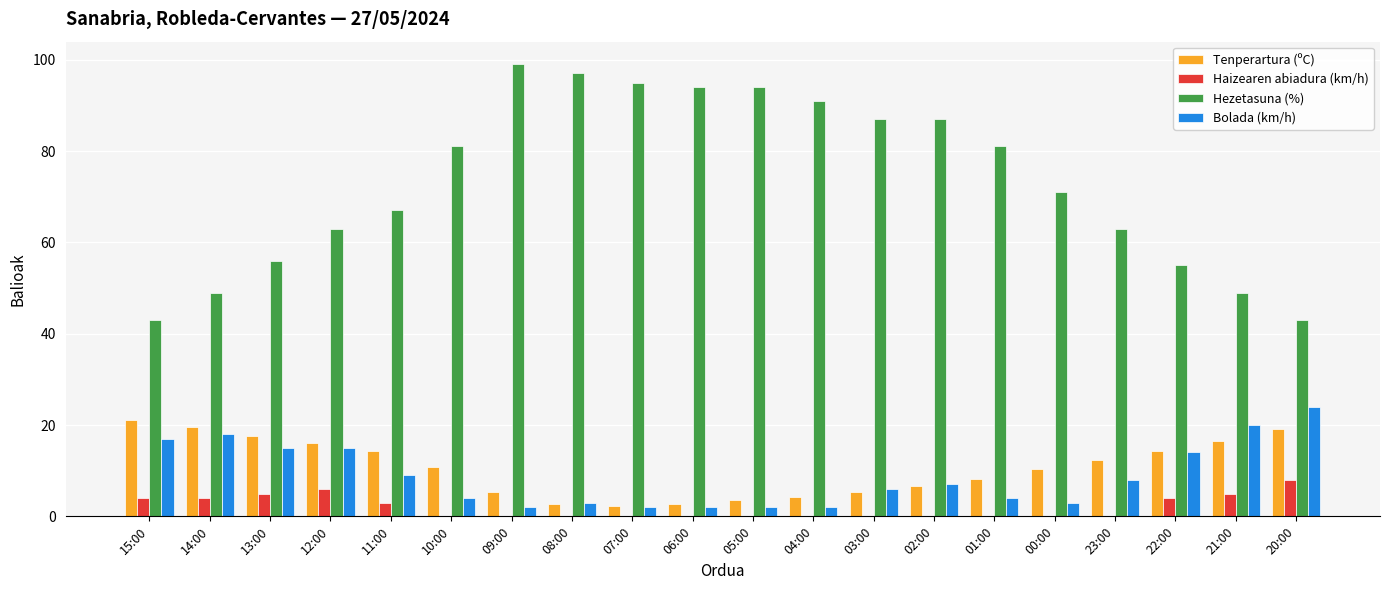

Is the value of Haizearen abiadura (km/h) at 15:00 greater than the value of Hezetasuna (%) at 06:00?

No